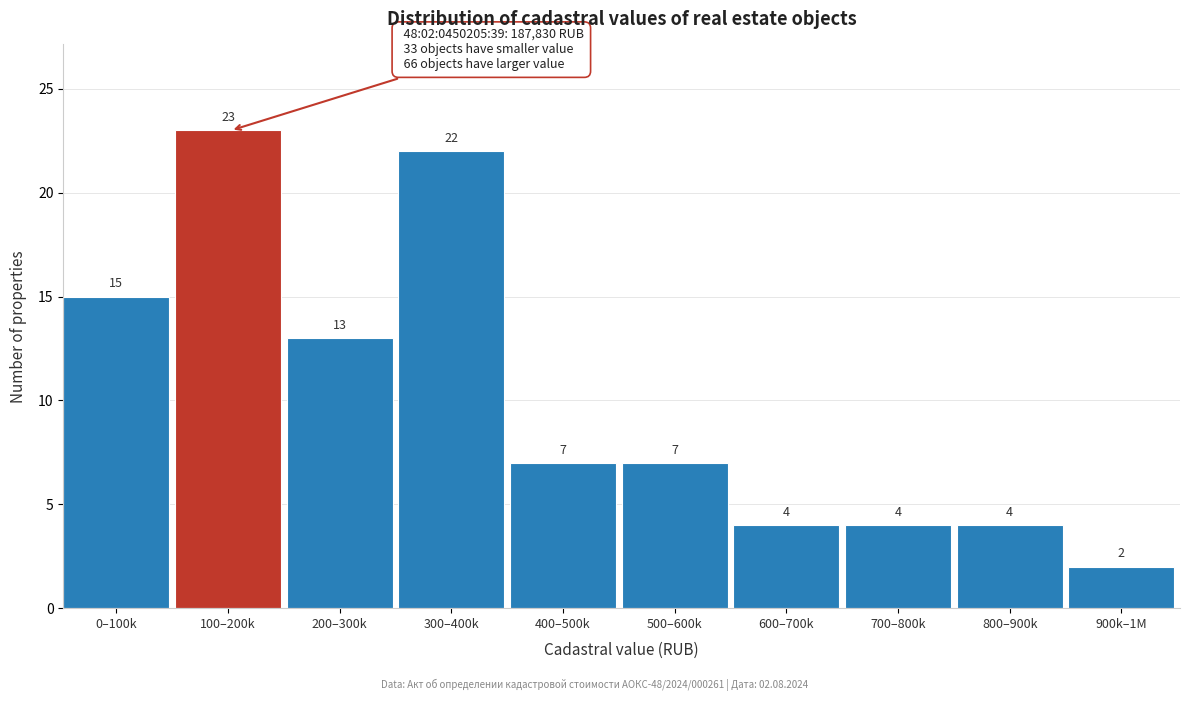

Reading left to right, what are all the values shown in this chart?

15	23	13	22	7	7	4	4	4	2